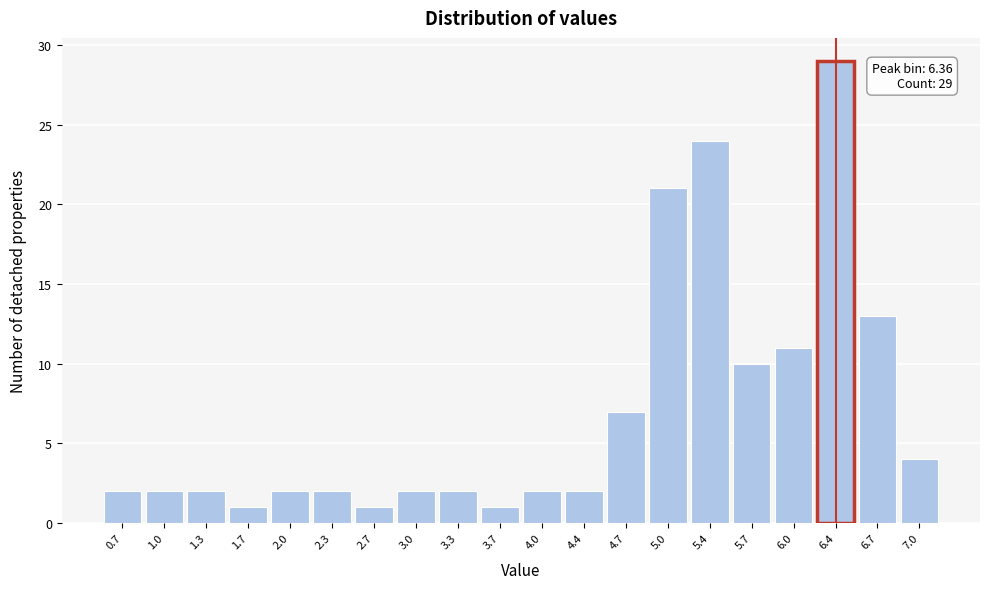

Which range on the x-axis has the tallest bar?

6.195 to 6.530